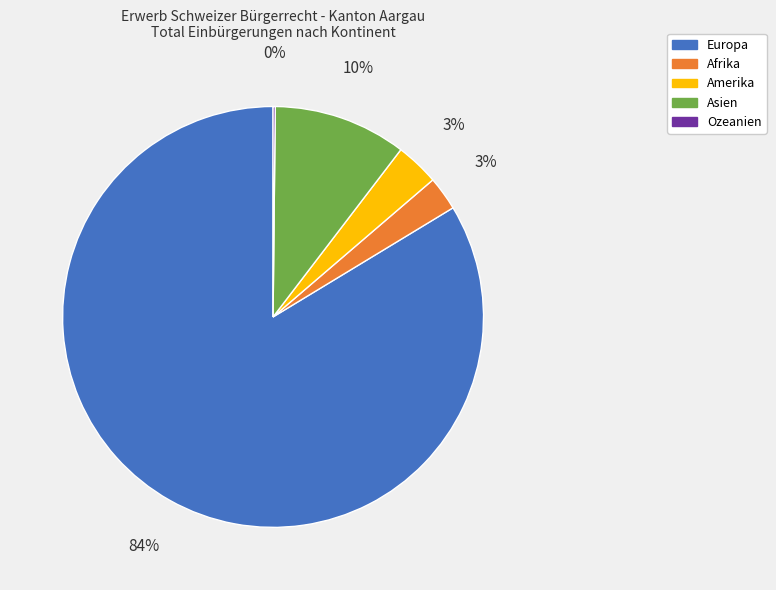

Combined, do Afrika and Amerika account for over 50%?

No